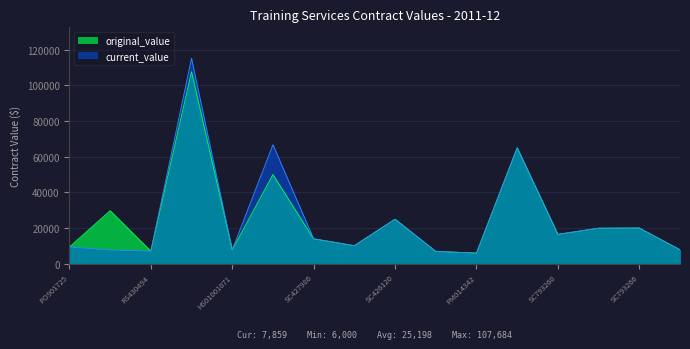

Does the chart display data point markers on the line(s)?

No